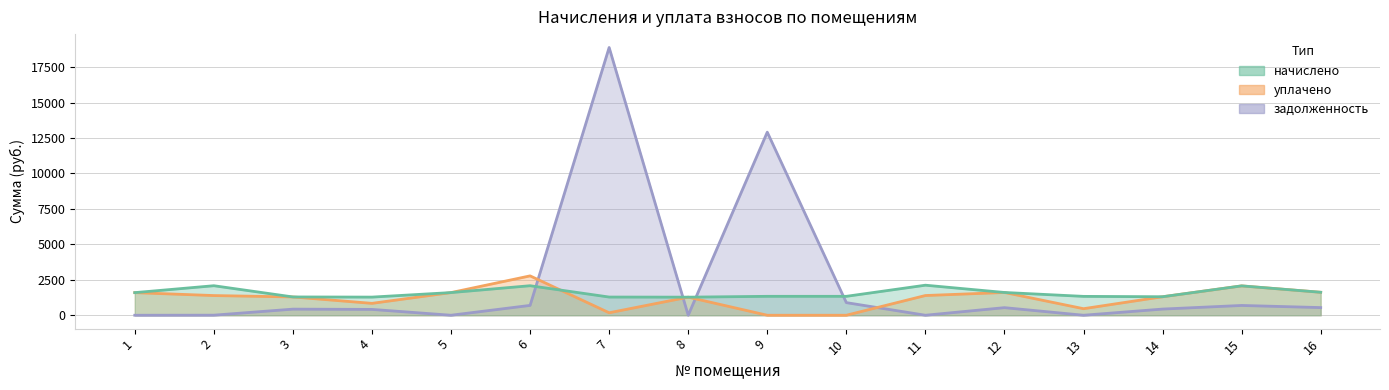

True or false: задолженность has a value of 7461.3 at 8.

False